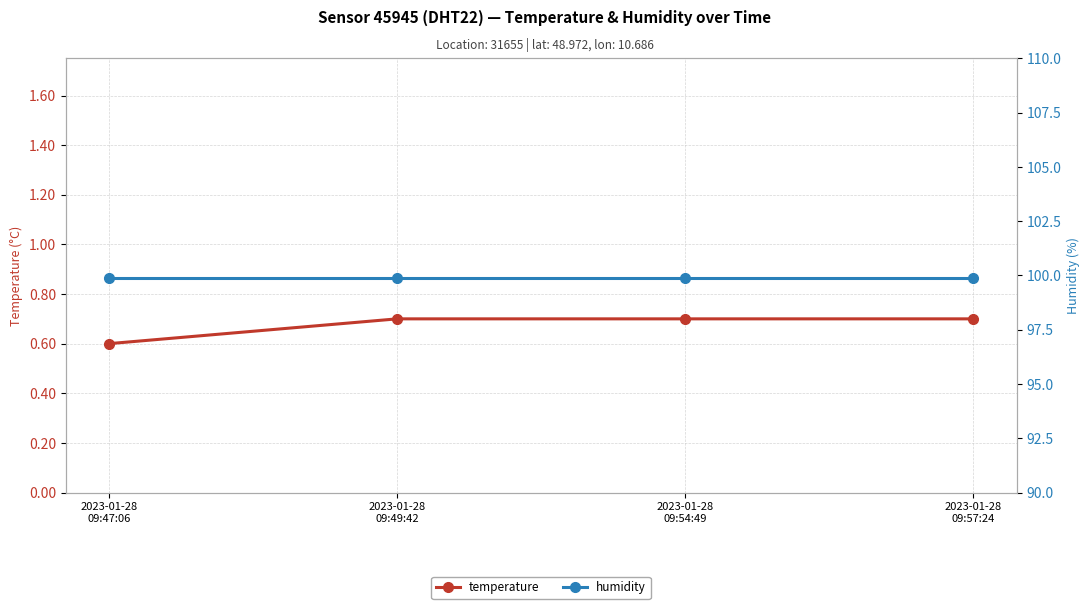

The humidity series shows 99.9 at 2023-01-28
09:49:42. True or false?

True